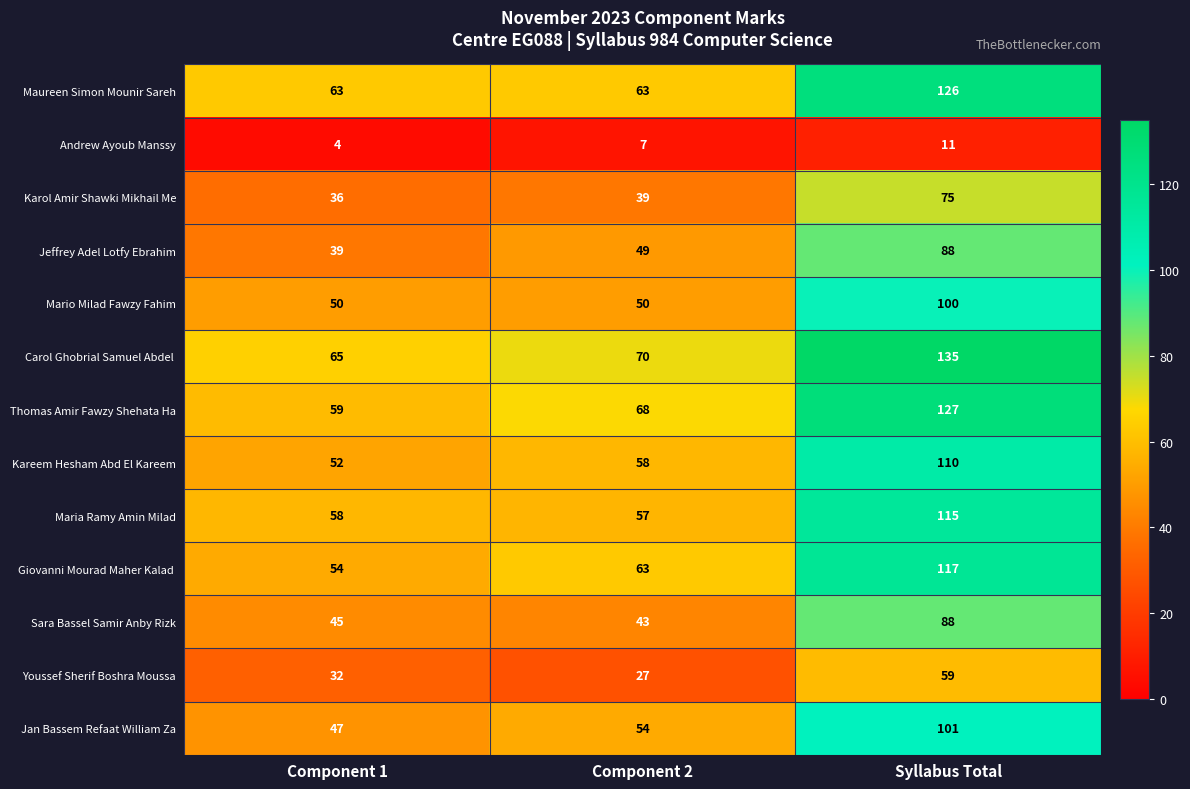

True or false: Mario Milad Fawzy Fahim has a value of 30 at Component 2.

False